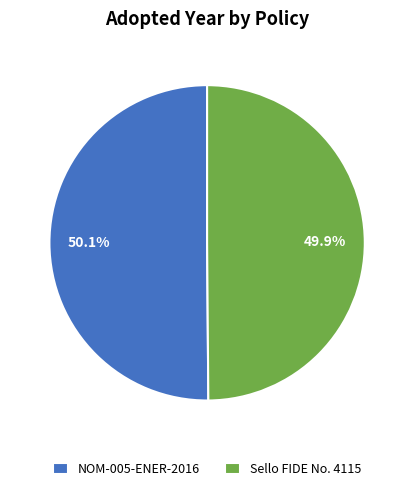

True or false: NOM-005-ENER-2016 accounts for 41% of the total.

False